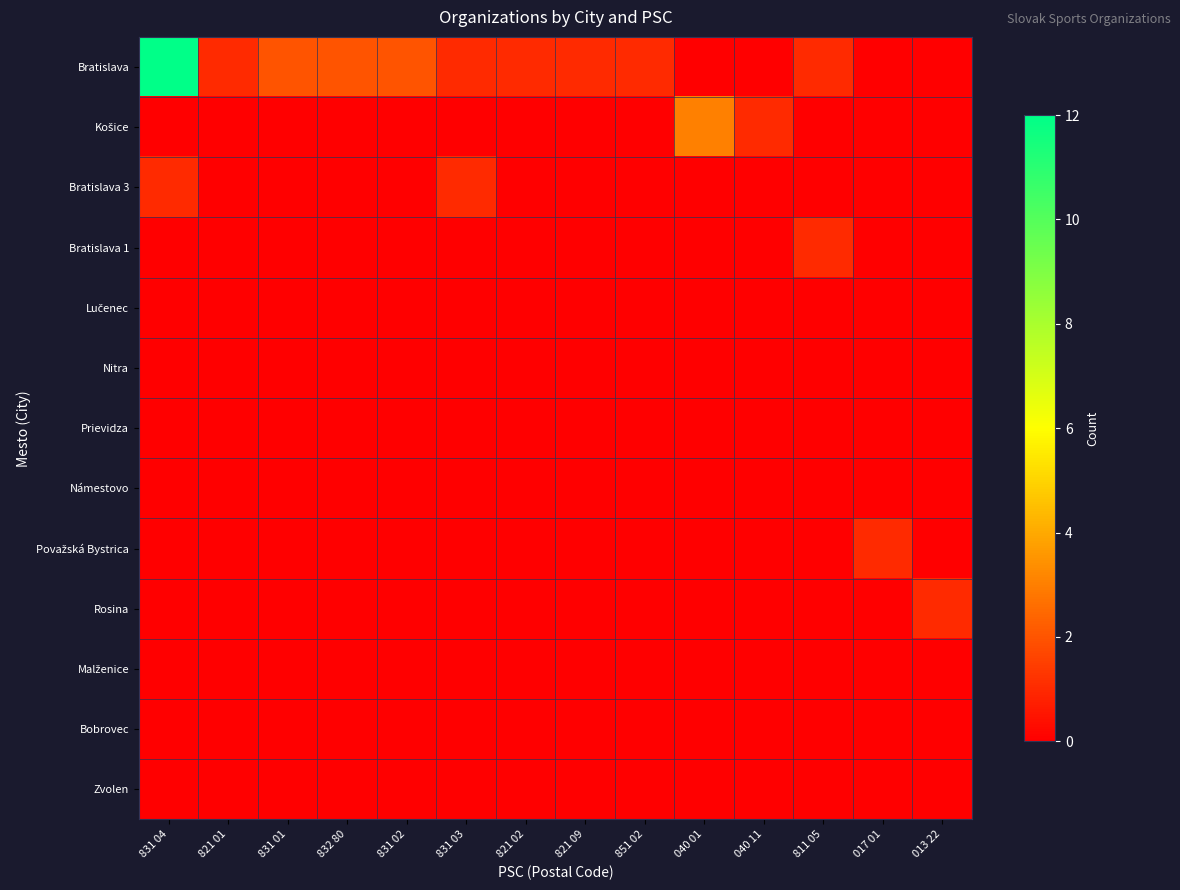

What is the greatest value displayed?

12